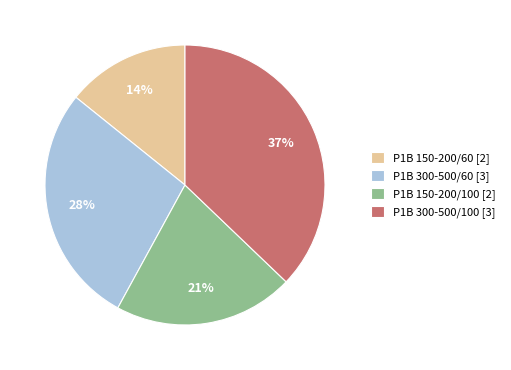

Is P1B 300-500/100 [3] the majority of the pie?

No